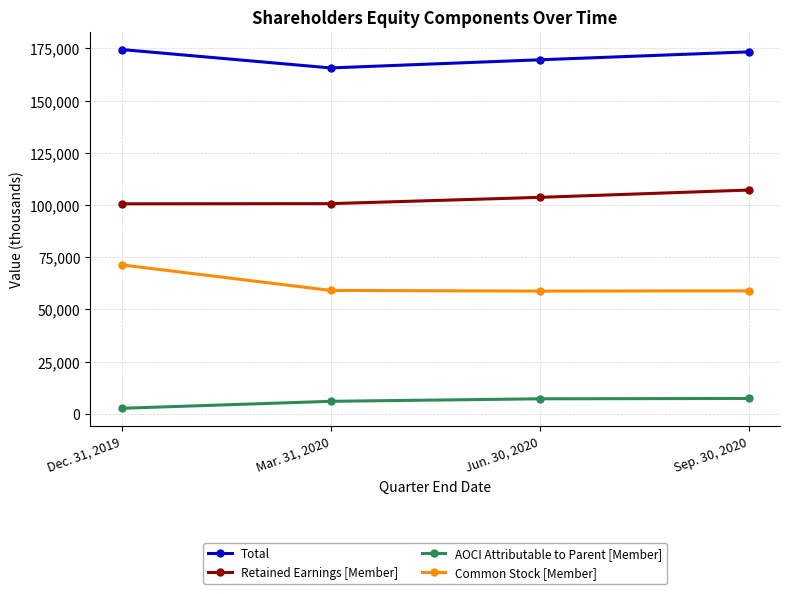

At which label does Total reach its minimum?

Mar. 31, 2020